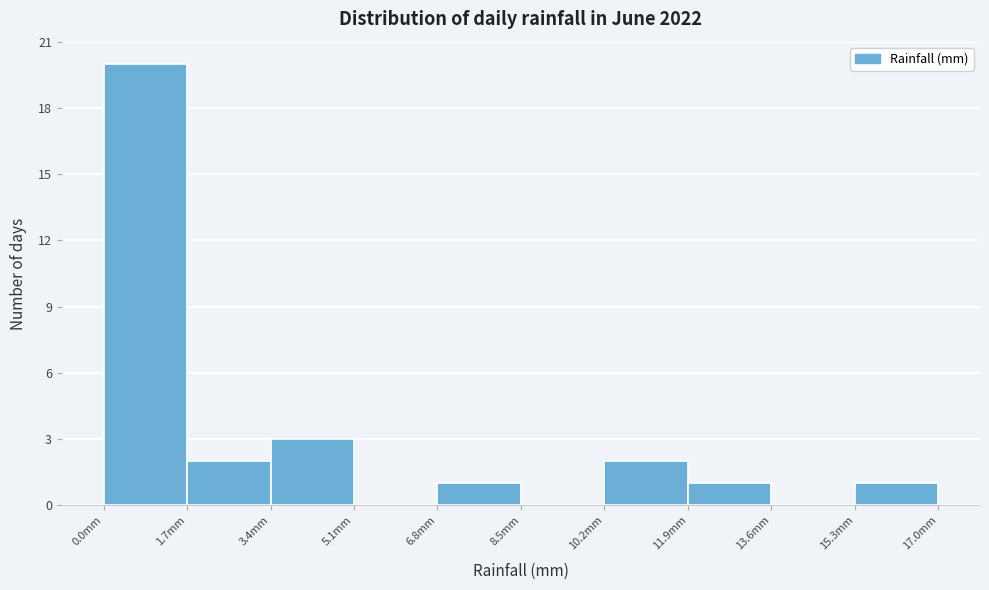

Reading left to right, list every bar in this chart as the range it spans on the x-axis followed by its height. Neither the bar edges nor the heights are printed on the chart, so give them approximately, as read against the axes.

0.0 to 1.7: 20
1.7 to 3.4: 2
3.4 to 5.1: 3
5.1 to 6.8: 0
6.8 to 8.5: 1
8.5 to 10.2: 0
10.2 to 11.9: 2
11.9 to 13.6: 1
13.6 to 15.3: 0
15.3 to 17.0: 1